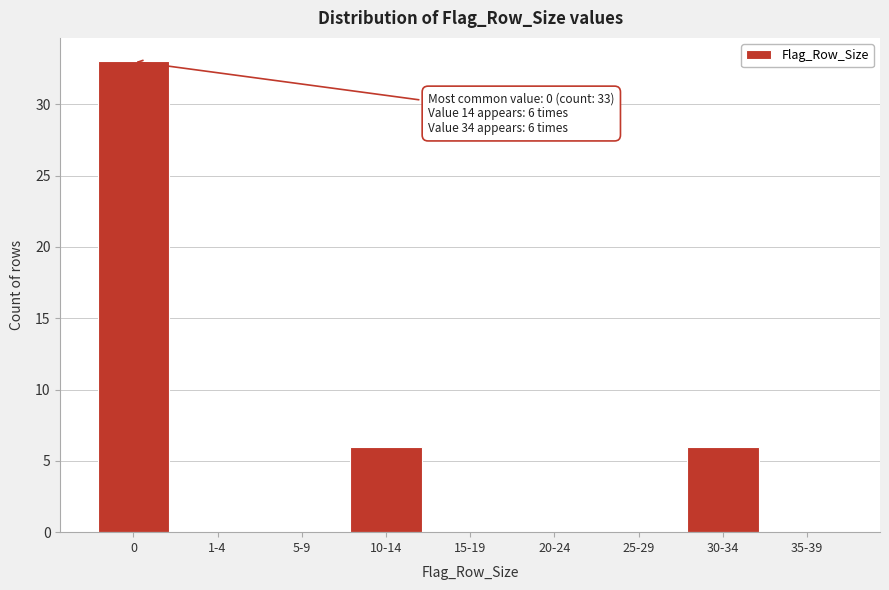

Reading left to right, what are all the values shown in this chart?

0=33	1-4=0	5-9=0	10-14=6	15-19=0	20-24=0	25-29=0	30-34=6	35-39=0